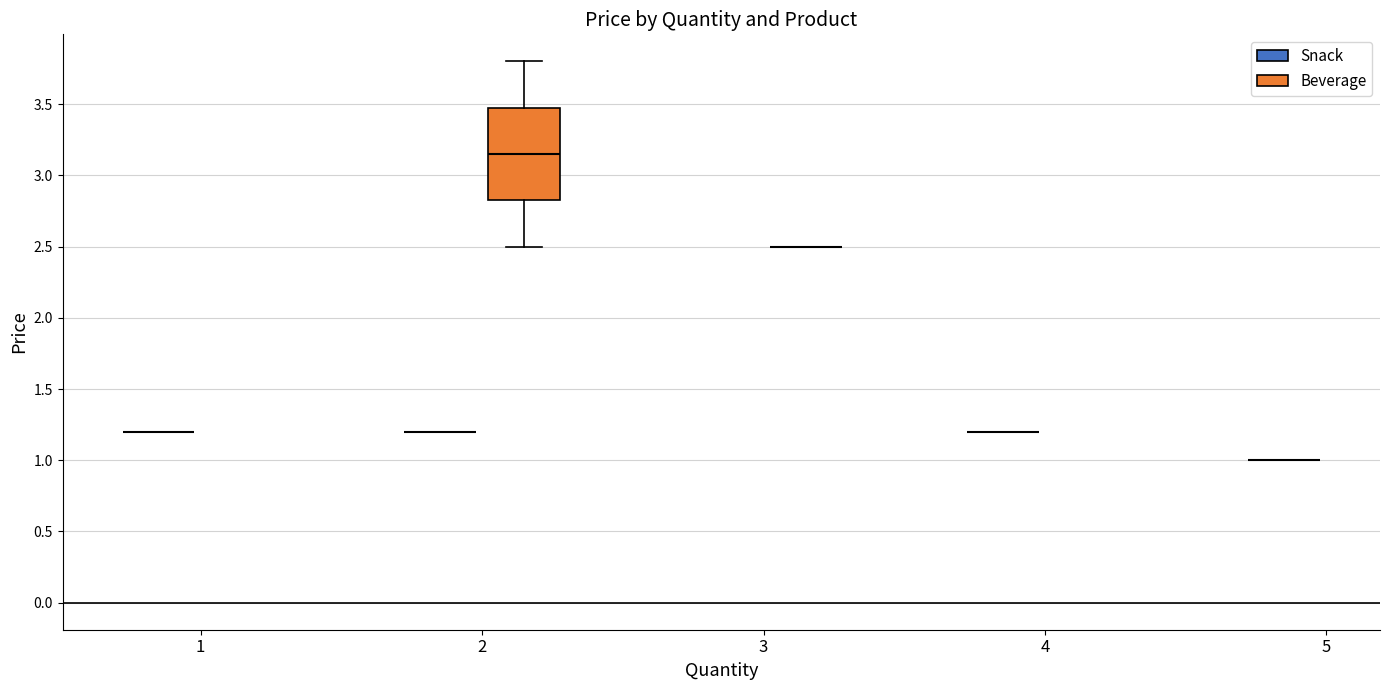

Reading right to left, extract all data points from this chart.

Snack: 1.2	1.0	1.2	1.2
Beverage: 2.5	3.8	2.5	2.5